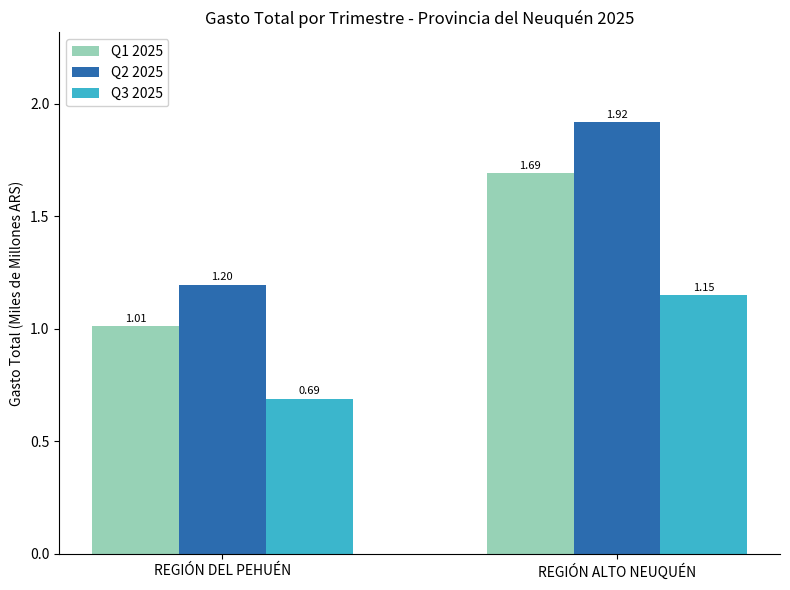

What is the label of the 2nd bar from the left?

REGIÓN ALTO NEUQUÉN